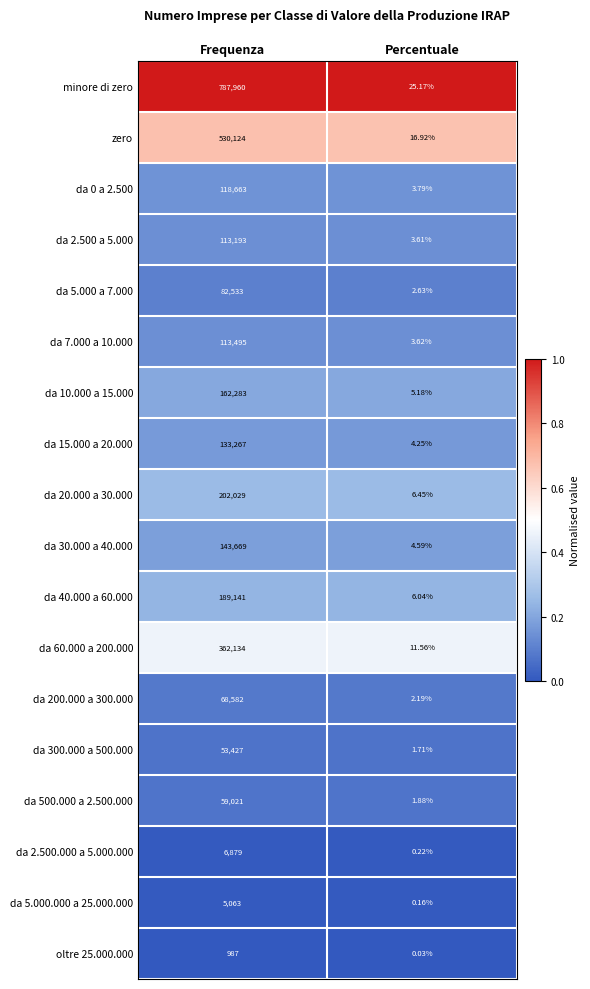

List the labels in order of da 7.000 a 10.000 value, smallest first.

Percentuale, Frequenza